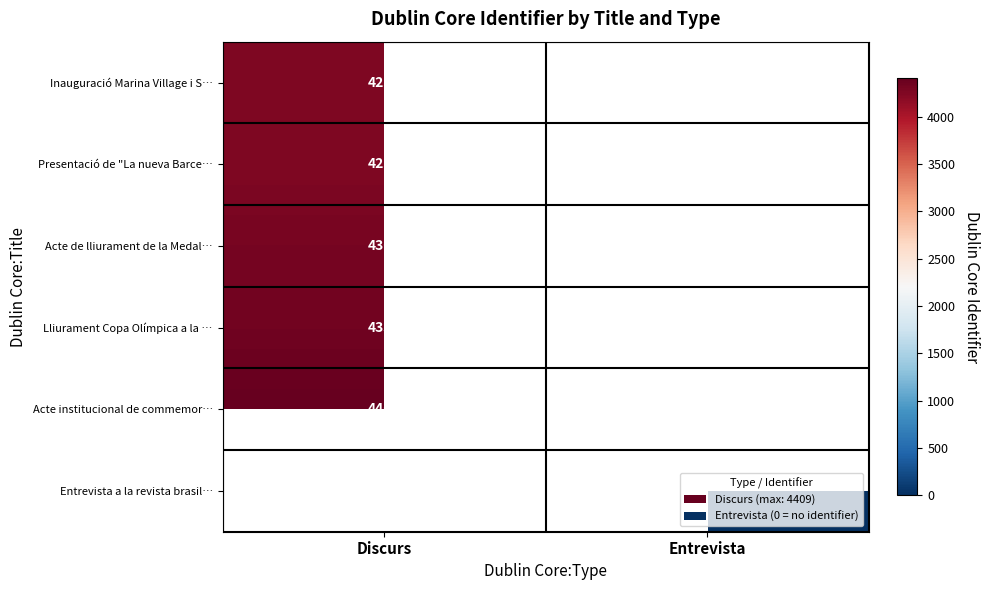

The Inauguració Marina Village i S… series shows 4256 at Discurs. True or false?

True